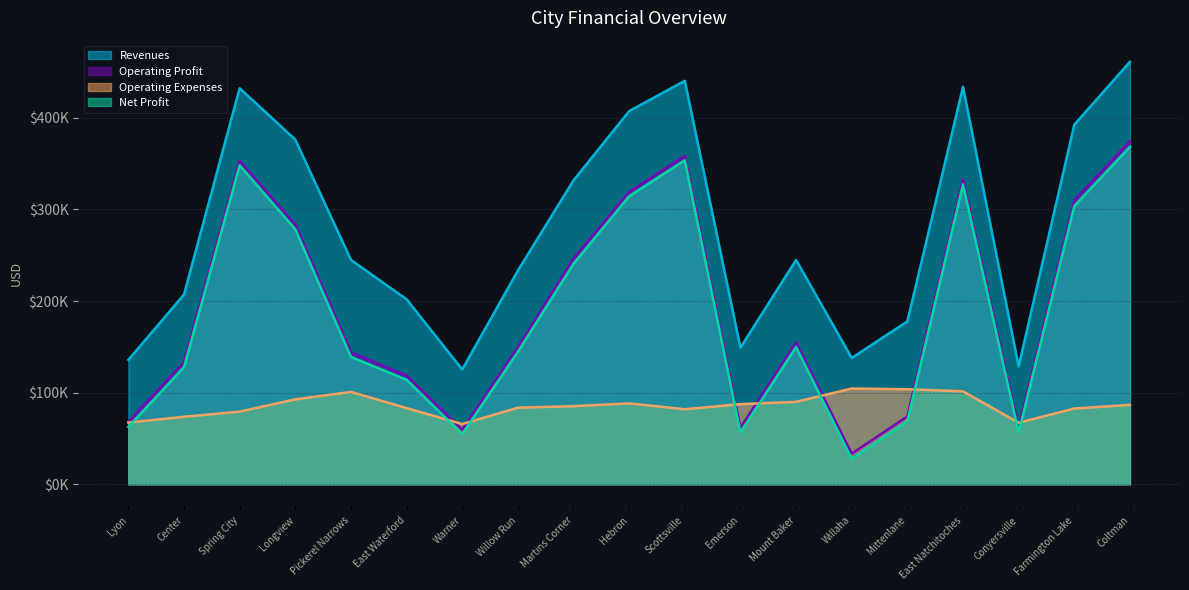

At which category is the sum across all series the highest?

Coltman